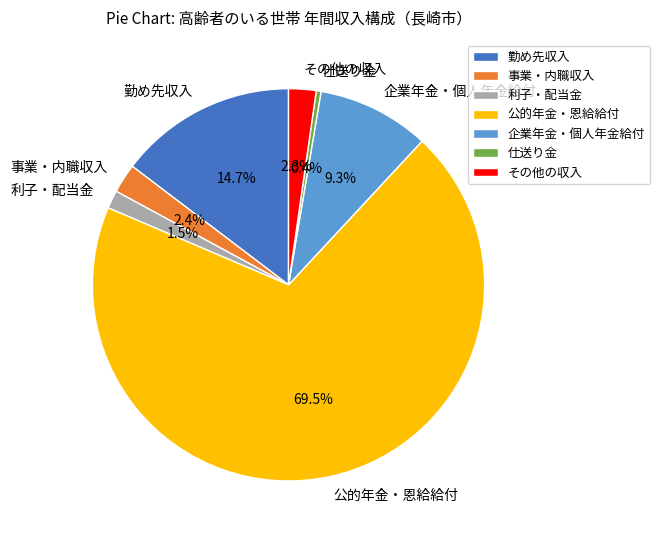

Which category has the biggest portion of the pie?

公的年金・恩給給付